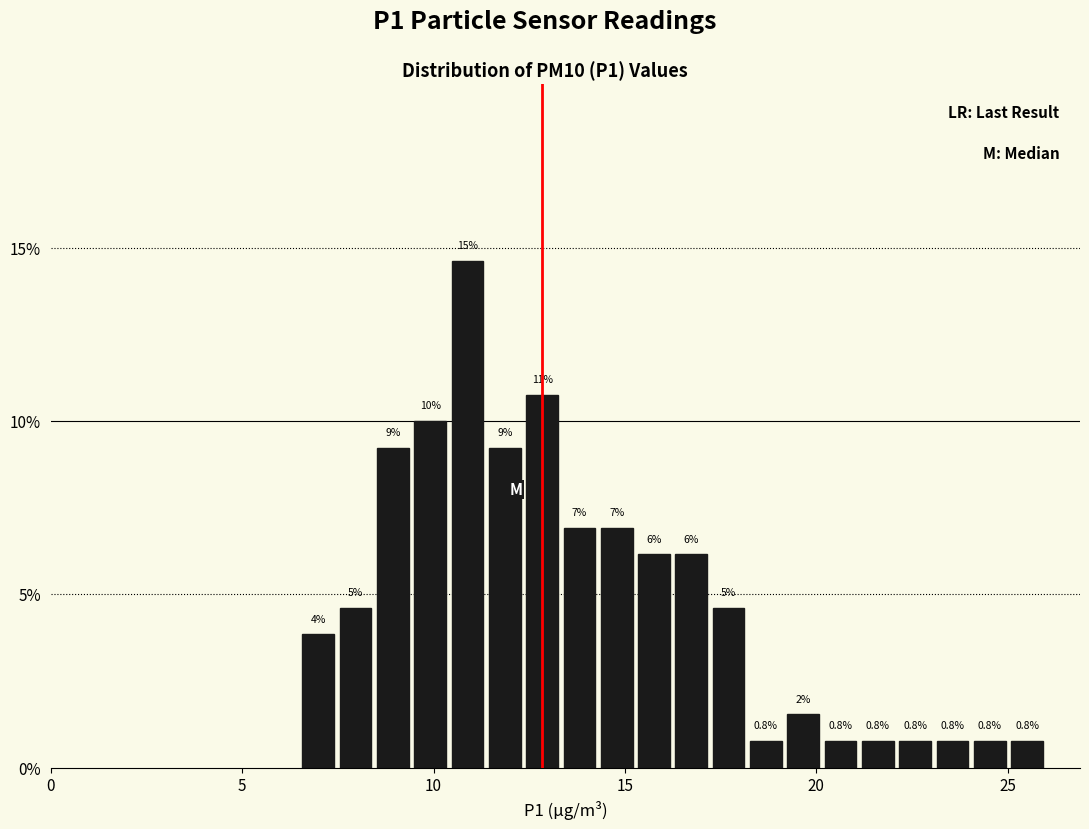

Around what value on the x-axis is the tallest bar? Give the approximate position of its centre, as read against the axis.

11.0